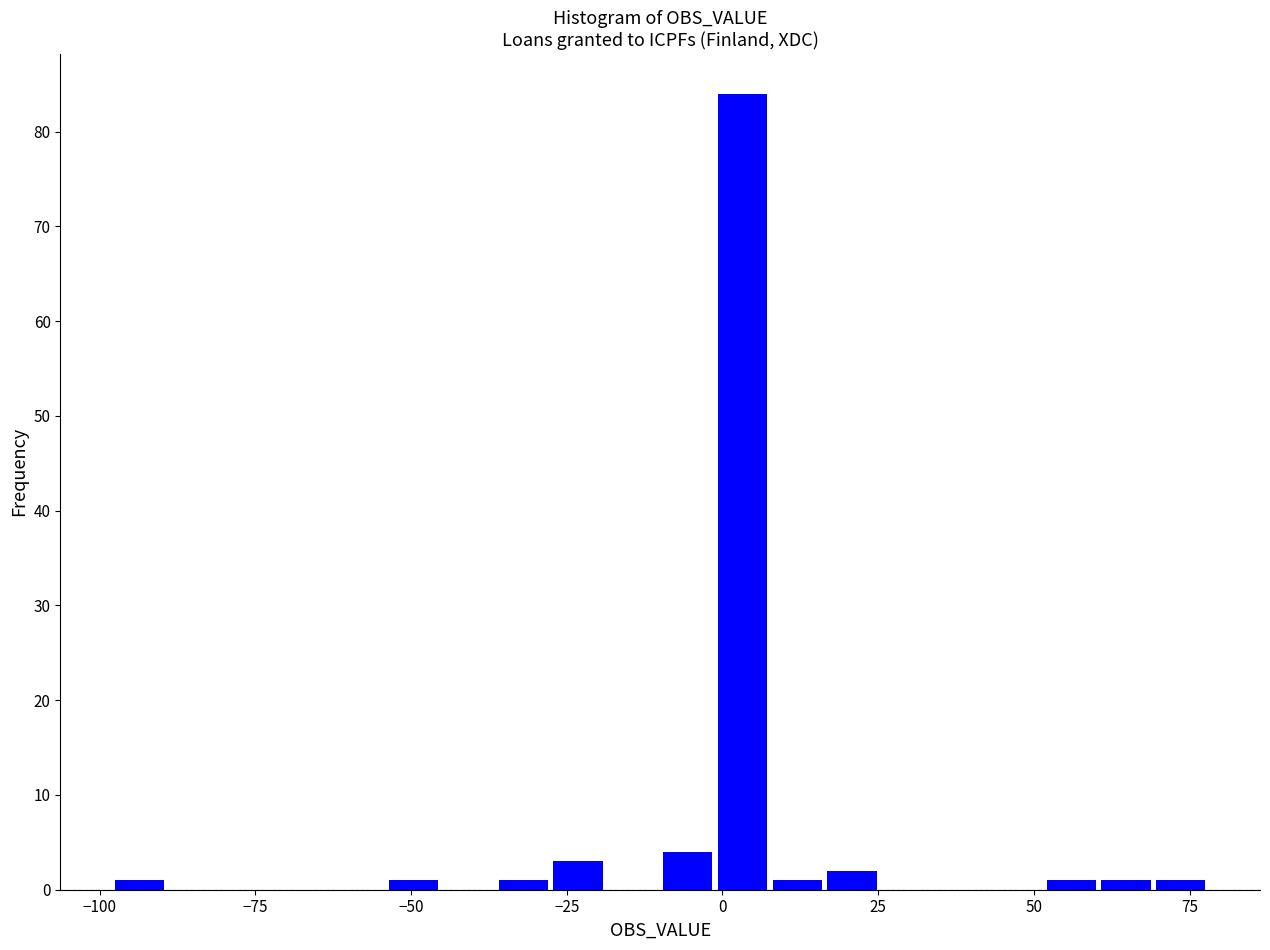

Read against the x-axis, roughly where is the centre of the tallest bar?

5